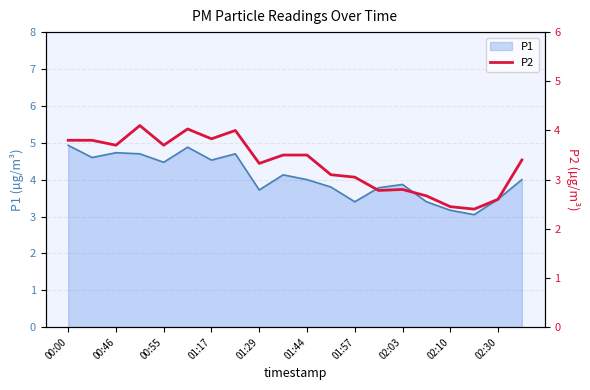

What is the maximum value for P1?

4.9